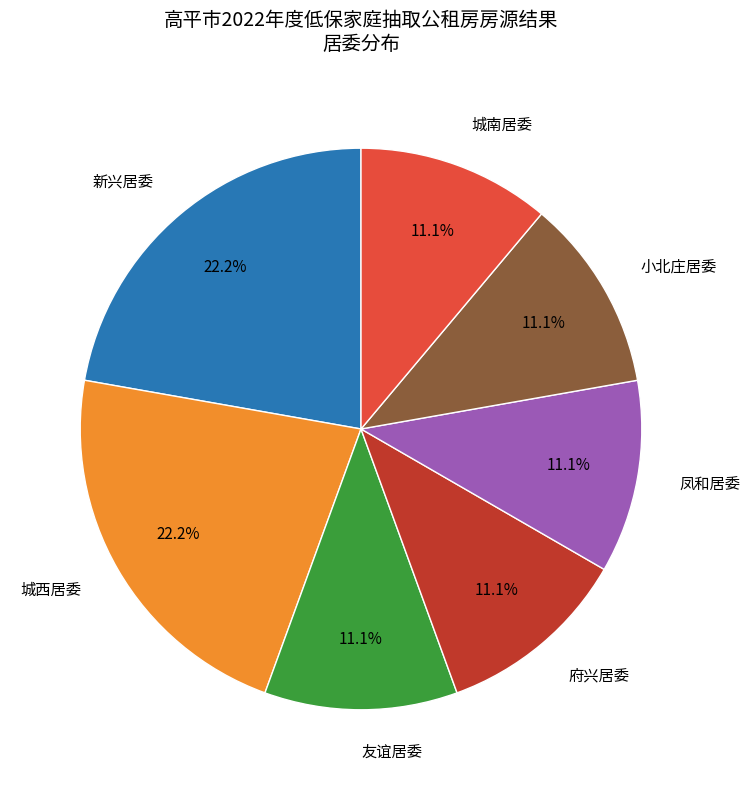

How many segments does this pie chart have?

7